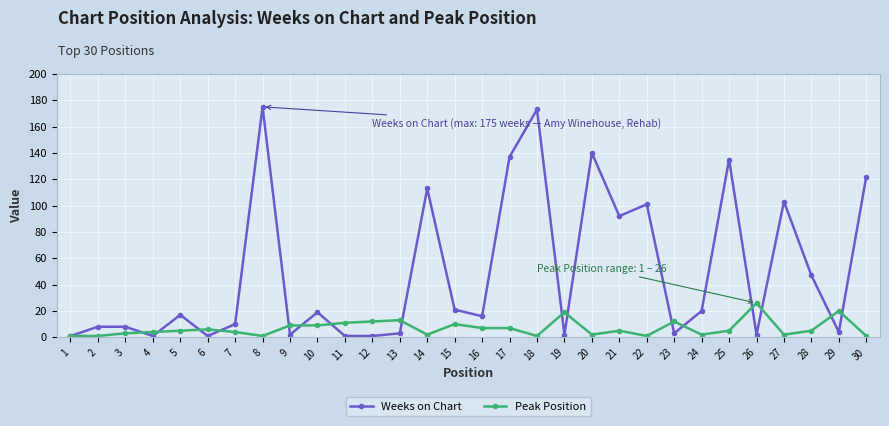

Where is the first local minimum for Weeks on Chart?

4